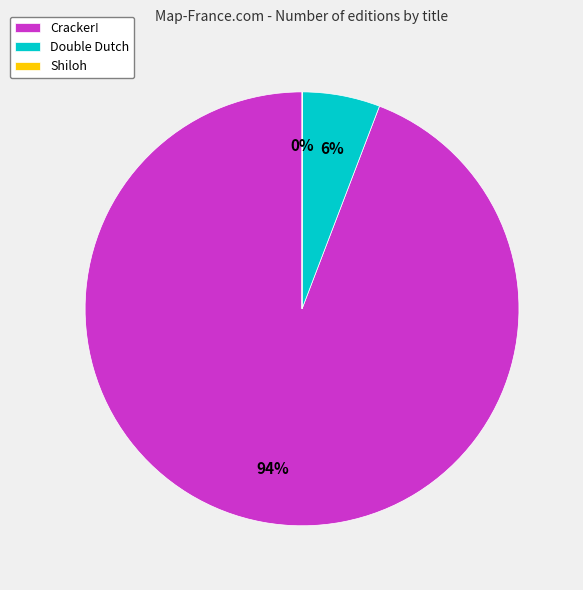

True or false: Cracker! accounts for 94% of the total.

True